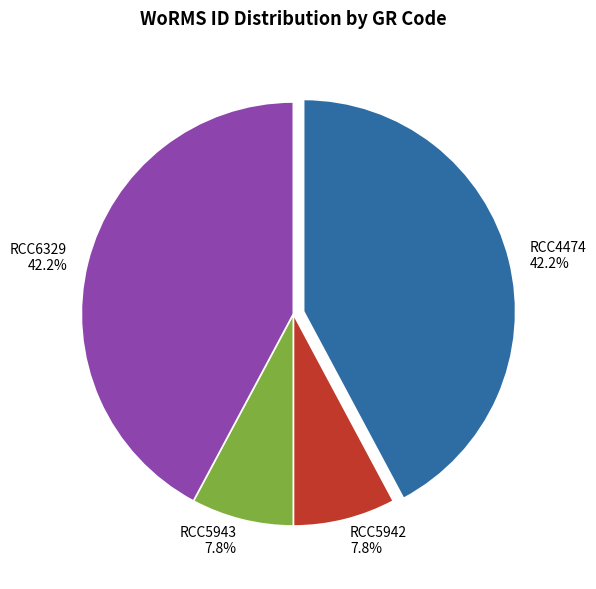

True or false: RCC5942 accounts for 8% of the total.

True